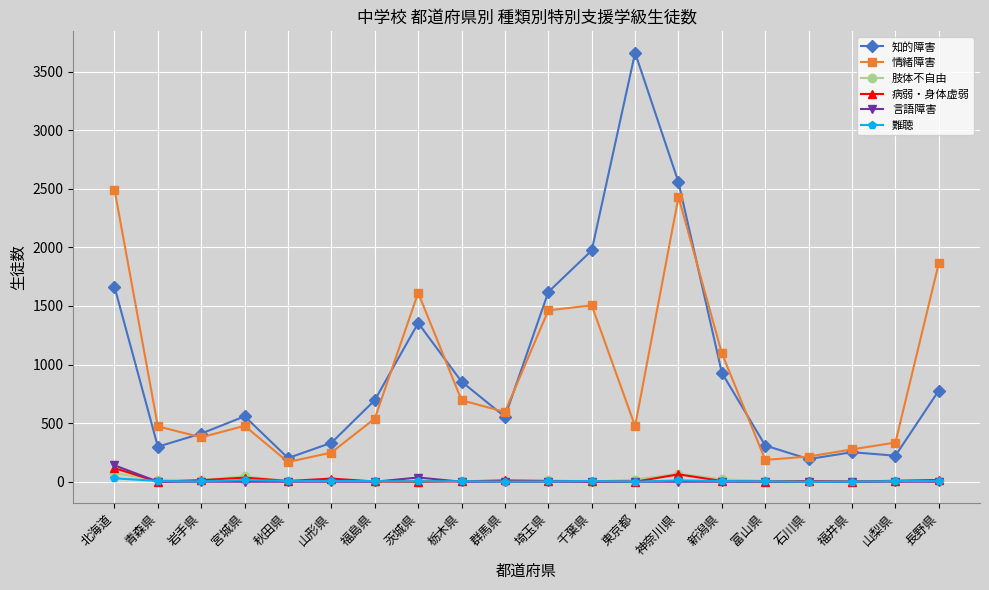

What is the difference between the second highest and minimum values in the 情緒障害 series?

2262